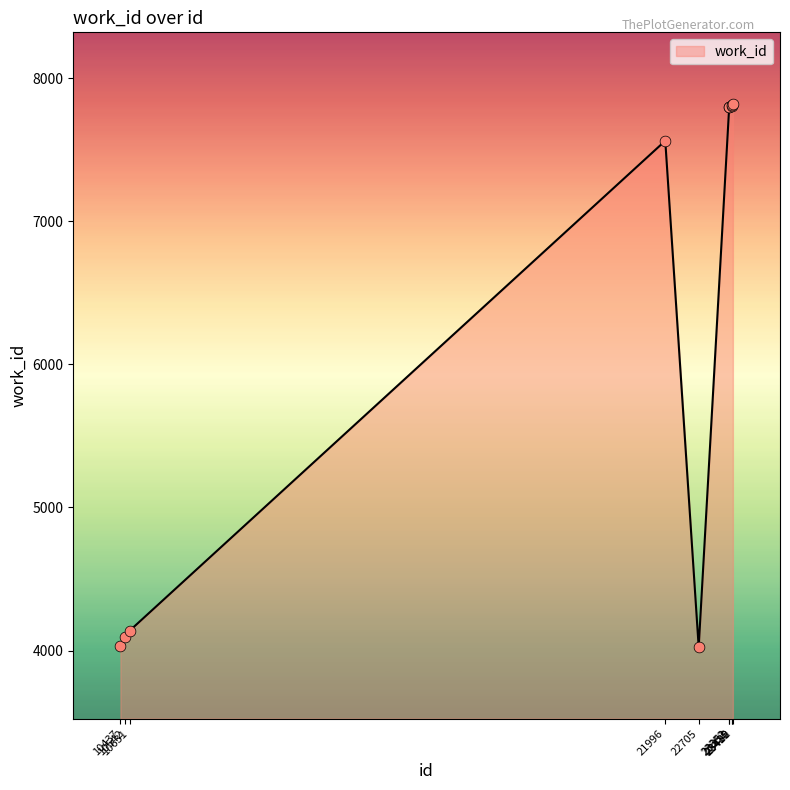

What is the change in value from 21996 to 23430?

+258